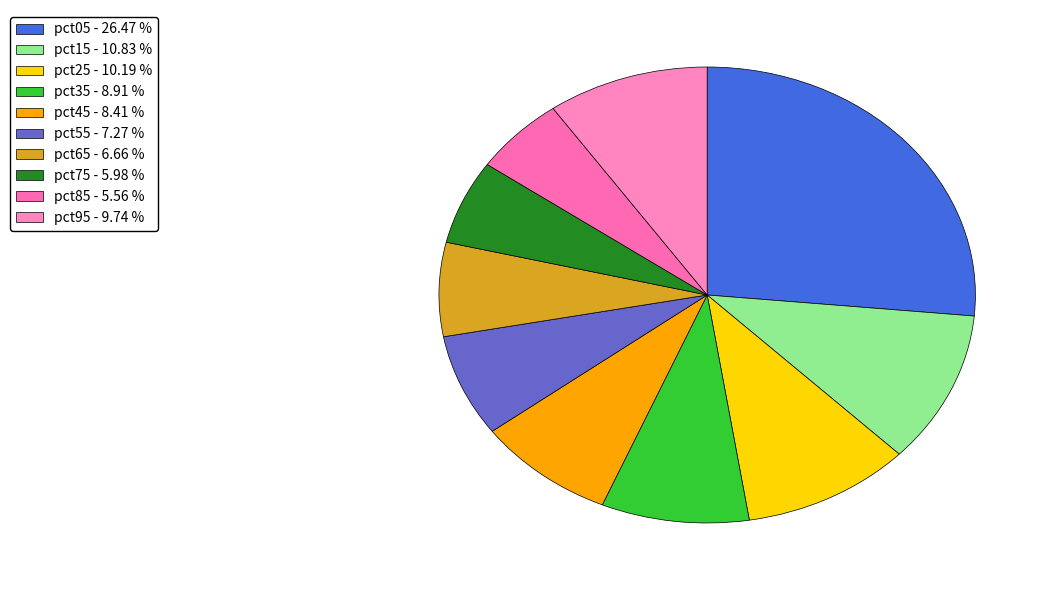

How many segments does this pie chart have?

10